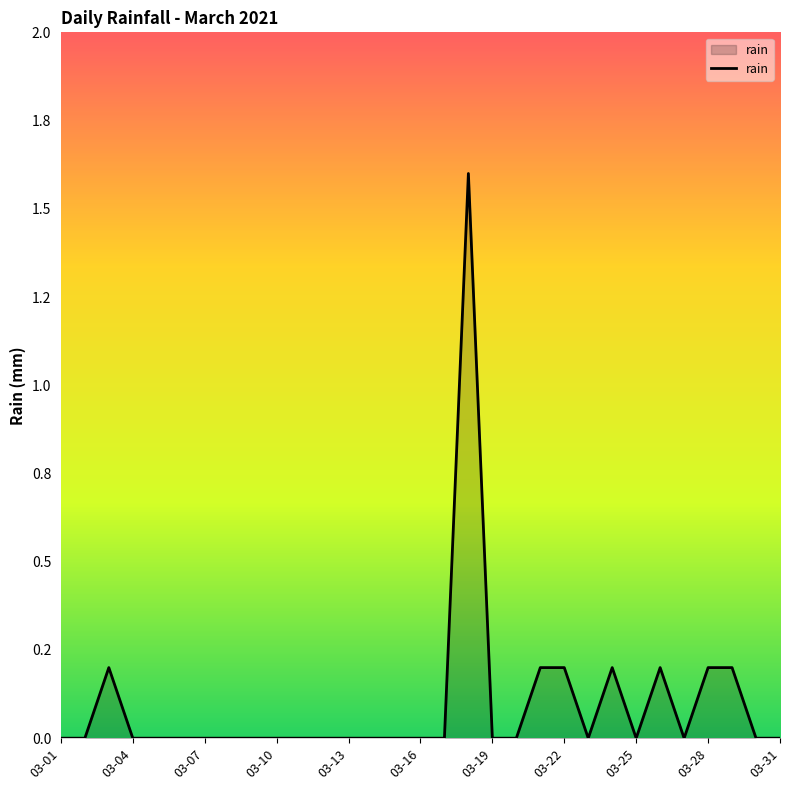

Does the chart have visible grid lines?

No